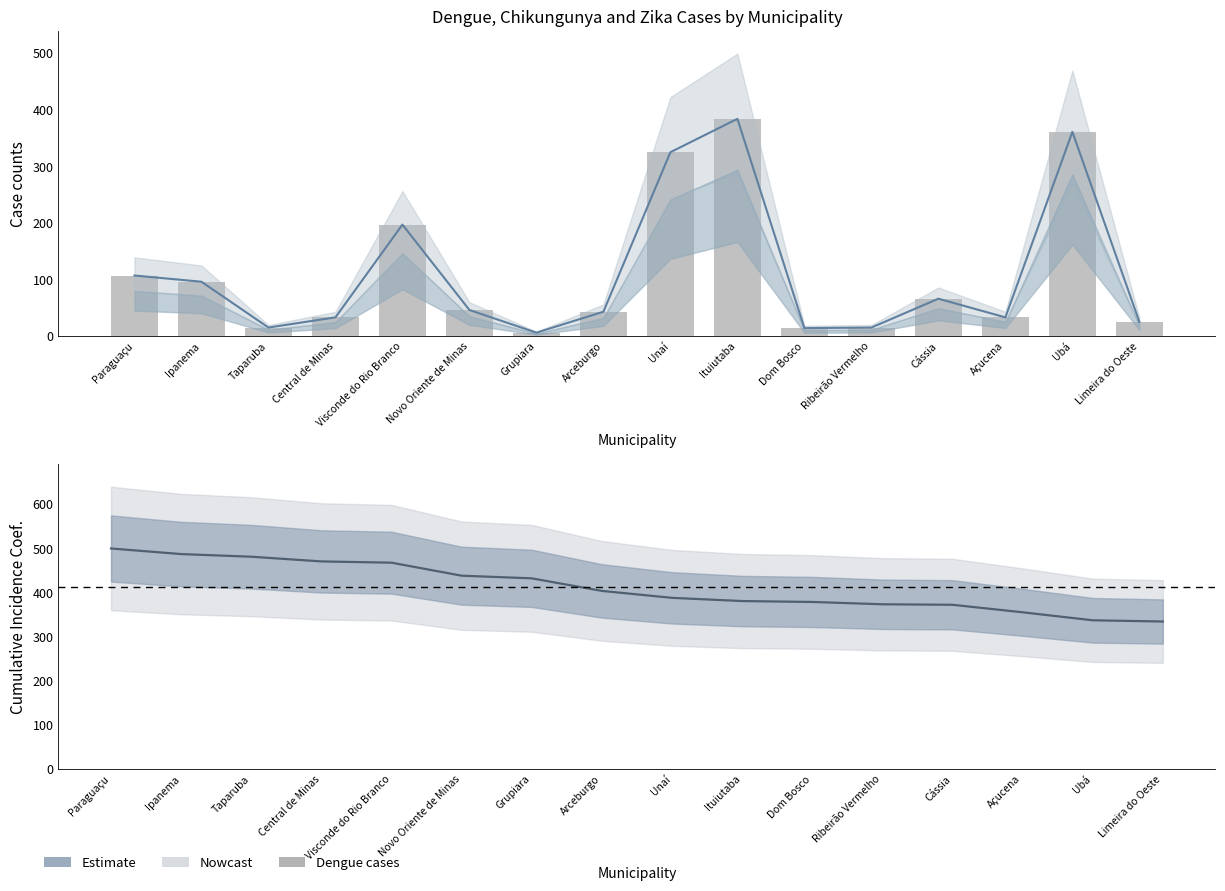

Read the Total value at Visconde do Rio Branco.

197